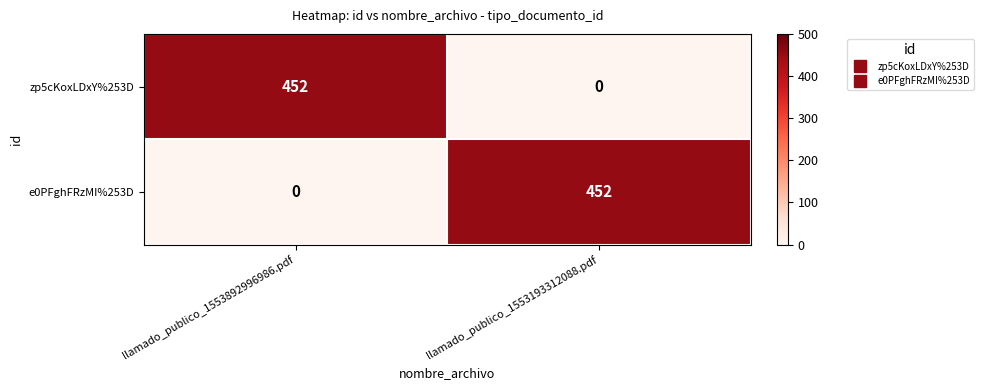

Reading left to right, transcribe all the data shown in this chart.

zp5cKoxLDxY%253D: 452	0
e0PFghFRzMI%253D: 0	452